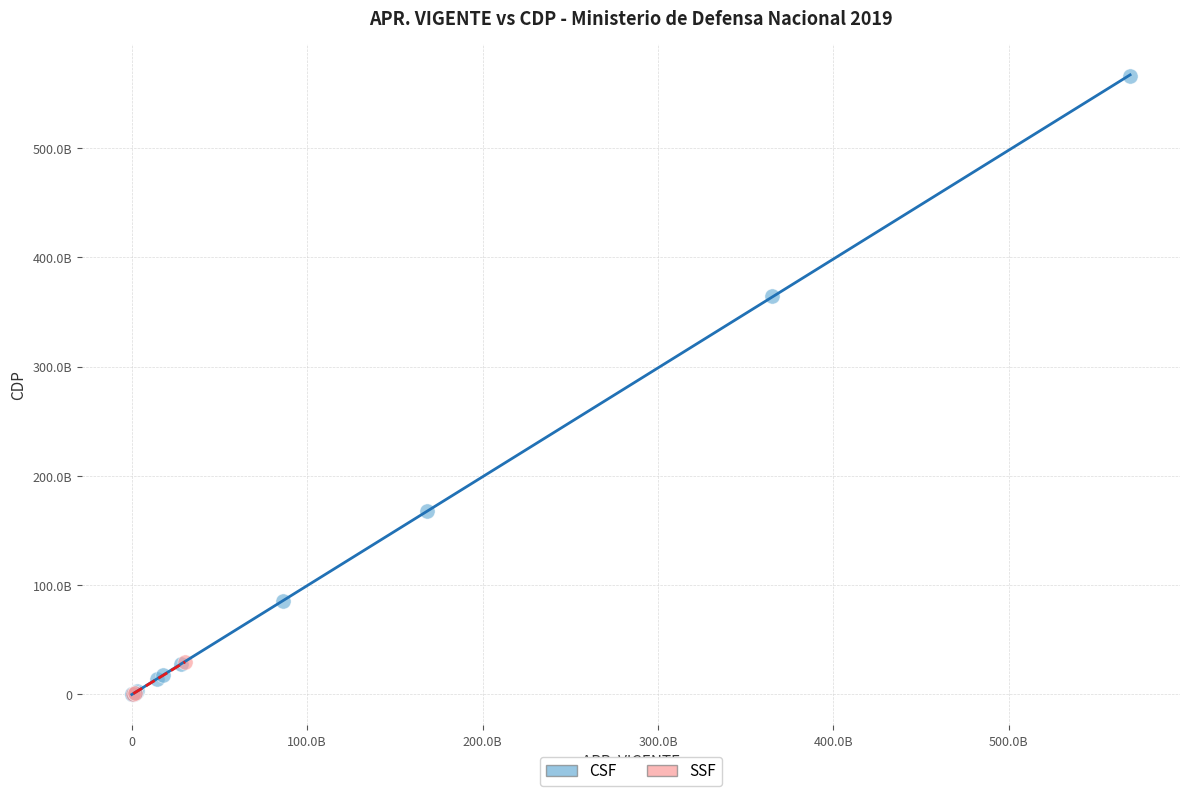

Which series contains the highest Y value?

CSF